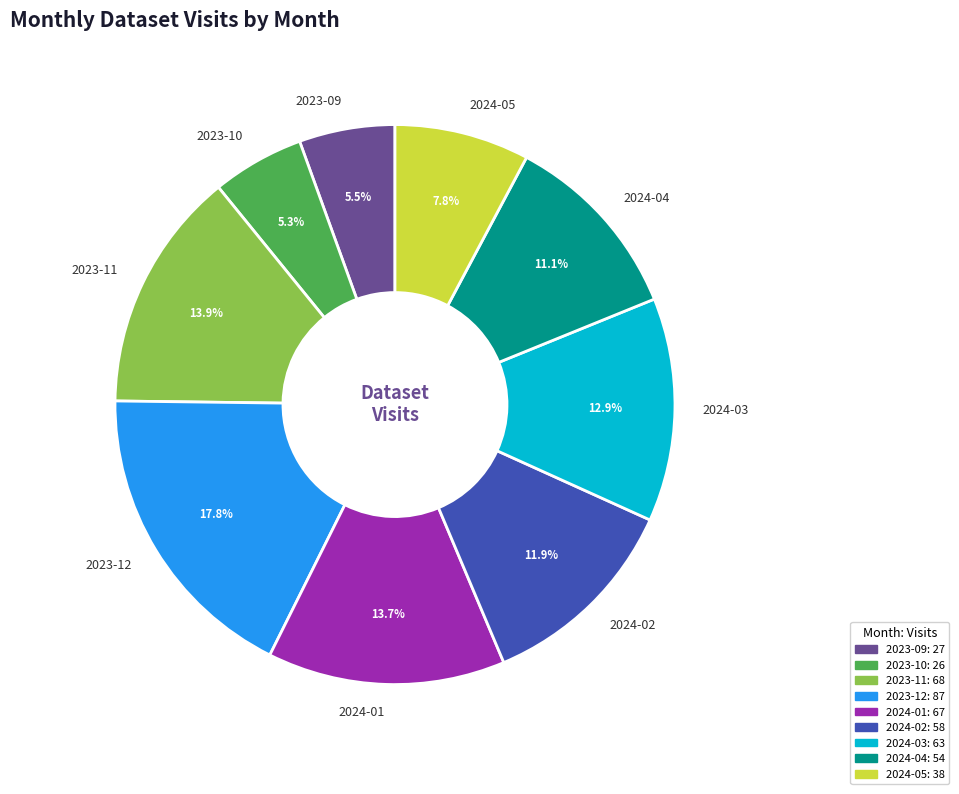

What portion of the pie excludes 2023-09?

94.5%